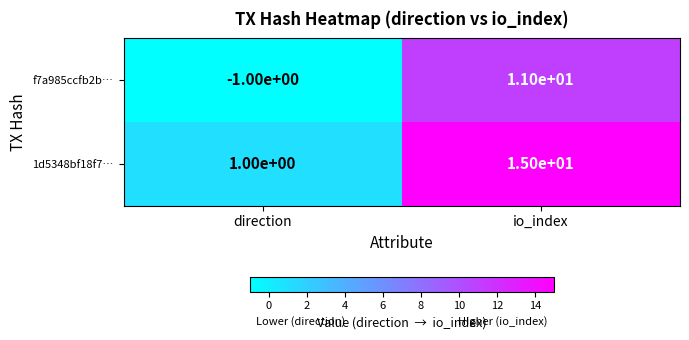

What is the difference between the maximum and minimum values in the f7a985ccfb2b… series?

12